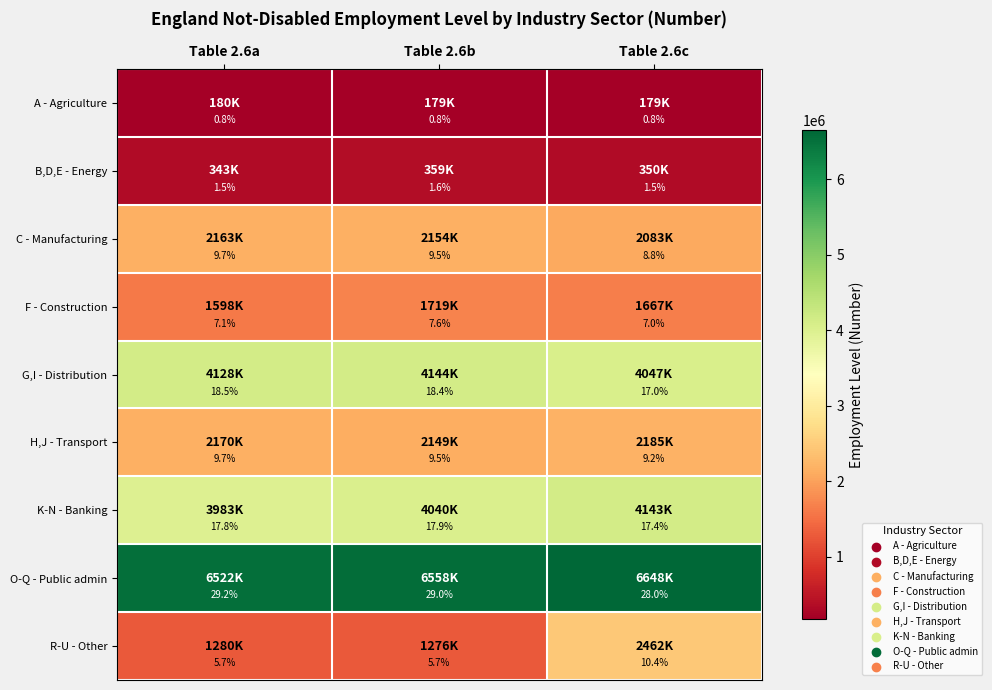

What is the maximum value shown in the chart?

29.2